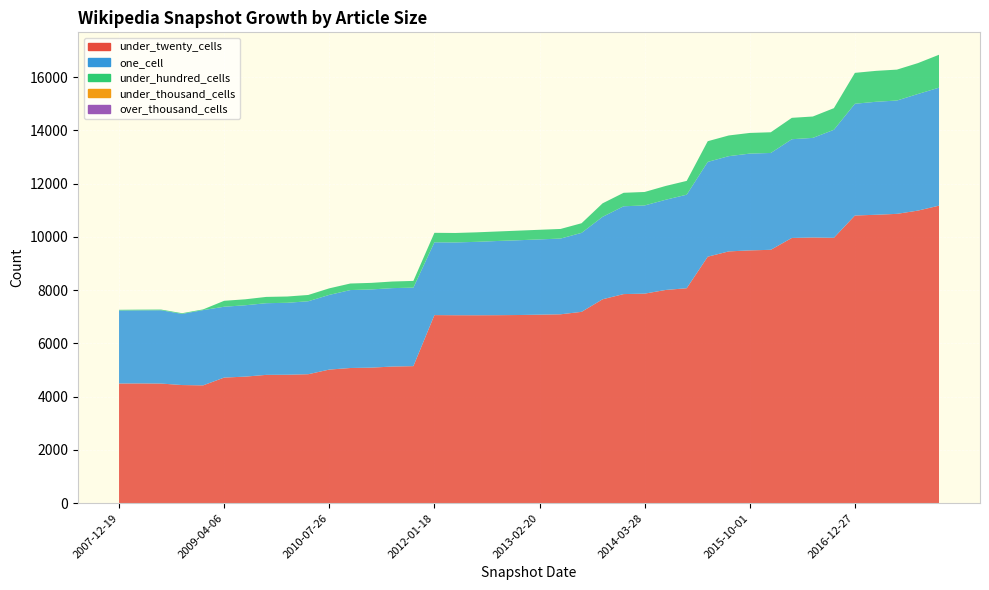

Reading right to left, extract all data points from this chart.

under_twenty_cells: 2017-12-22=11173	2017-10-12=10988	2017-07-24=10865	2017-04-12=10831	2016-12-27=10803	2016-10-07=9965	2016-07-04=9978	2016-04-05=9960	2016-01-04=9515	2015-10-01=9493	2015-07-03=9455	2015-04-09=9257	2015-01-19=8072	2014-09-08=8007	2014-03-28=7869	2013-12-20=7852	2013-09-10=7657	2013-07-09=7185	2013-05-21=7093	2013-02-20=7079	2012-12-11=7066	2012-10-31=7060	2012-07-13=7057	2012-03-26=7058	2012-01-18=7063	2011-09-05=5146	2011-06-10=5131	2011-02-21=5090	2010-11-17=5076	2010-07-26=5017	2010-04-01=4843	2009-12-16=4823	2009-09-25=4818	2009-06-17=4752	2009-04-06=4717	2008-12-17=4424	2008-10-10=4436	2008-06-27=4492	2008-04-01=4497	2007-12-19=4494
one_cell: 2017-12-22=4431	2017-10-12=4379	2017-07-24=4256	2017-04-12=4243	2016-12-27=4197	2016-10-07=4057	2016-07-04=3740	2016-04-05=3708	2016-01-04=3637	2015-10-01=3635	2015-07-03=3577	2015-04-09=3559	2015-01-19=3513	2014-09-08=3388	2014-03-28=3312	2013-12-20=3298	2013-09-10=3097	2013-07-09=2967	2013-05-21=2844	2013-02-20=2827	2012-12-11=2808	2012-10-31=2786	2012-07-13=2757	2012-03-26=2734	2012-01-18=2734	2011-09-05=2948	2011-06-10=2945	2011-02-21=2937	2010-11-17=2927	2010-07-26=2805	2010-04-01=2740	2009-12-16=2702	2009-09-25=2692	2009-06-17=2680	2009-04-06=2660	2008-12-17=2827	2008-10-10=2672	2008-06-27=2753	2008-04-01=2745	2007-12-19=2742
under_hundred_cells: 2017-12-22=1236	2017-10-12=1160	2017-07-24=1161	2017-04-12=1161	2016-12-27=1160	2016-10-07=812	2016-07-04=803	2016-04-05=803	2016-01-04=777	2015-10-01=776	2015-07-03=777	2015-04-09=777	2015-01-19=518	2014-09-08=518	2014-03-28=506	2013-12-20=506	2013-09-10=507	2013-07-09=361	2013-05-21=361	2013-02-20=361	2012-12-11=361	2012-10-31=357	2012-07-13=357	2012-03-26=355	2012-01-18=356	2011-09-05=253	2011-06-10=248	2011-02-21=246	2010-11-17=246	2010-07-26=246	2010-04-01=236	2009-12-16=236	2009-09-25=236	2009-06-17=224	2009-04-06=223	2008-12-17=26	2008-10-10=26	2008-06-27=26	2008-04-01=26	2007-12-19=26
under_thousand_cells: 2017-12-22=0	2017-10-12=0	2017-07-24=0	2017-04-12=0	2016-12-27=0	2016-10-07=0	2016-07-04=0	2016-04-05=0	2016-01-04=0	2015-10-01=0	2015-07-03=0	2015-04-09=0	2015-01-19=0	2014-09-08=0	2014-03-28=0	2013-12-20=0	2013-09-10=0	2013-07-09=0	2013-05-21=0	2013-02-20=0	2012-12-11=0	2012-10-31=0	2012-07-13=0	2012-03-26=0	2012-01-18=0	2011-09-05=0	2011-06-10=0	2011-02-21=0	2010-11-17=0	2010-07-26=0	2010-04-01=0	2009-12-16=0	2009-09-25=0	2009-06-17=0	2009-04-06=0	2008-12-17=0	2008-10-10=0	2008-06-27=0	2008-04-01=0	2007-12-19=0
over_thousand_cells: 2017-12-22=0	2017-10-12=0	2017-07-24=0	2017-04-12=0	2016-12-27=0	2016-10-07=0	2016-07-04=0	2016-04-05=0	2016-01-04=0	2015-10-01=0	2015-07-03=0	2015-04-09=0	2015-01-19=0	2014-09-08=0	2014-03-28=0	2013-12-20=0	2013-09-10=0	2013-07-09=0	2013-05-21=0	2013-02-20=0	2012-12-11=0	2012-10-31=0	2012-07-13=0	2012-03-26=0	2012-01-18=0	2011-09-05=0	2011-06-10=0	2011-02-21=0	2010-11-17=0	2010-07-26=0	2010-04-01=0	2009-12-16=0	2009-09-25=0	2009-06-17=0	2009-04-06=0	2008-12-17=0	2008-10-10=0	2008-06-27=0	2008-04-01=0	2007-12-19=0